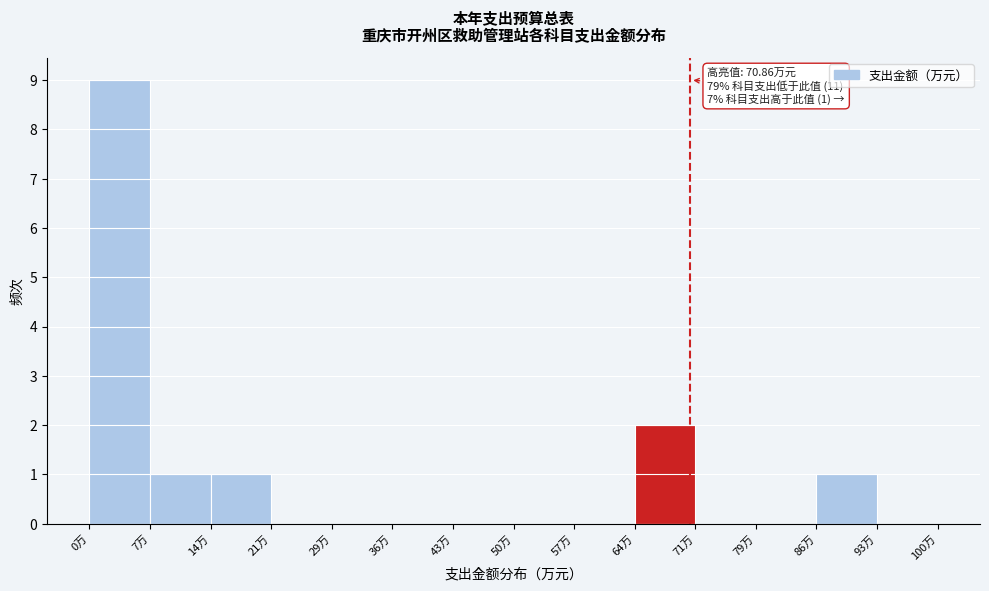

Over which range of the x-axis is the bar tallest?

0 to 7